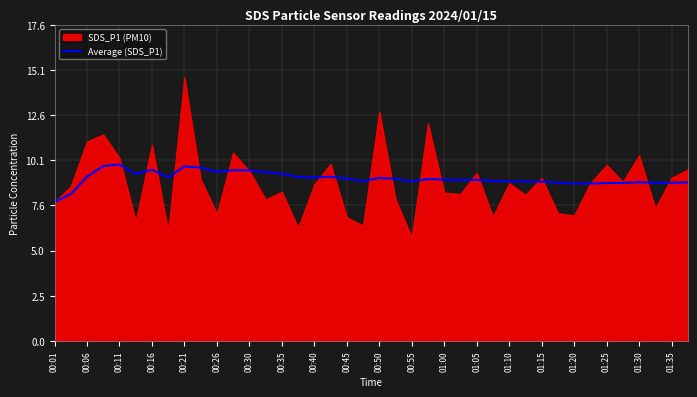

The chart shows a value of 9.3 at 00:26. True or false?

True